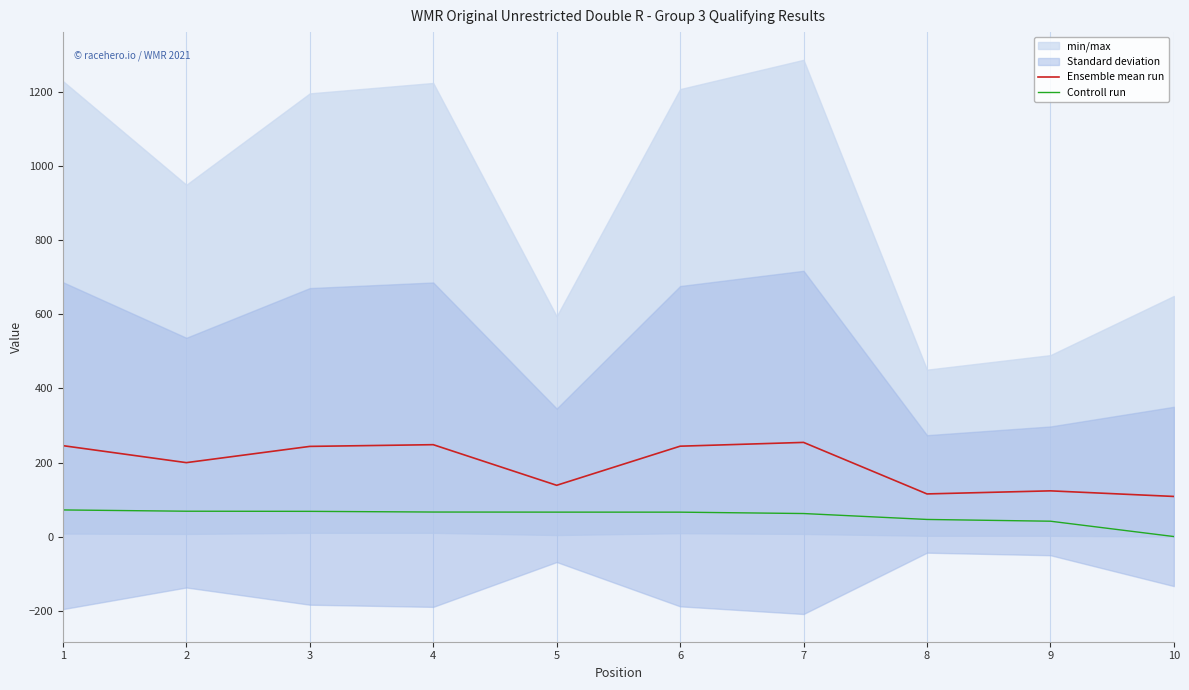

Reading left to right, extract all data points from this chart.

Ensemble mean run: 1=245.5	2=199.7	3=243.5	4=248.2	5=138.4	6=244.1	7=254.3	8=115.1	9=123.4	10=108.3
Controll run: 1=71.9	2=68.4	3=68.1	4=66.2	5=66.0	6=65.9	7=62.2	8=46.2	9=41.4	10=0.0